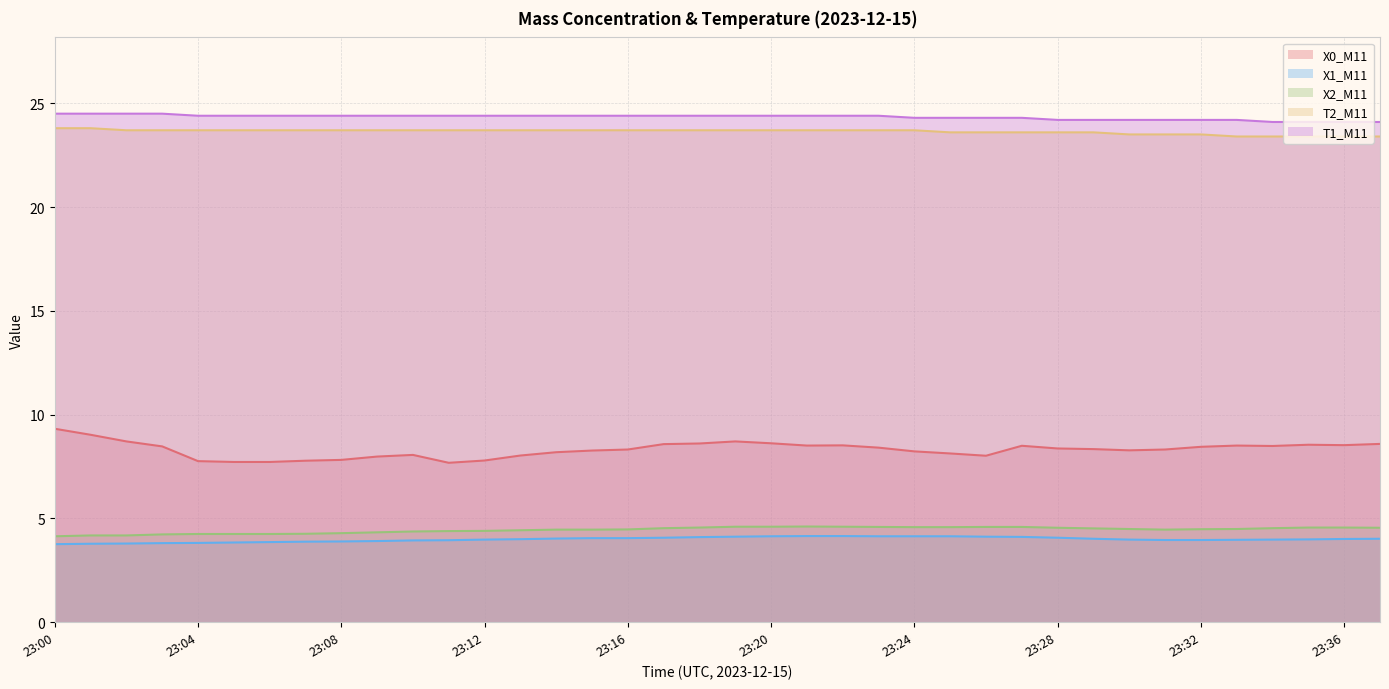

Rank the series by their maximum value, from highest to lowest.

T1_M11, T2_M11, X0_M11, X2_M11, X1_M11